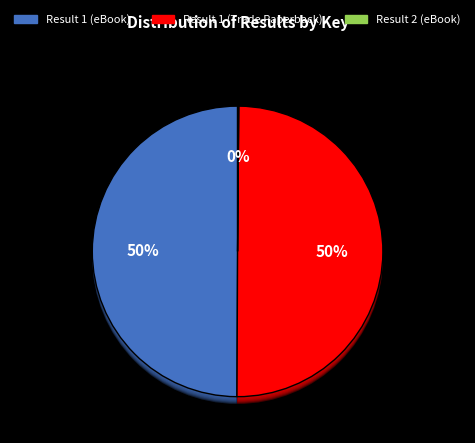

Rank the categories by value from lowest to highest.

Result 2 (eBook), Result 1 (eBook), Result 1 (Trade Paperback)